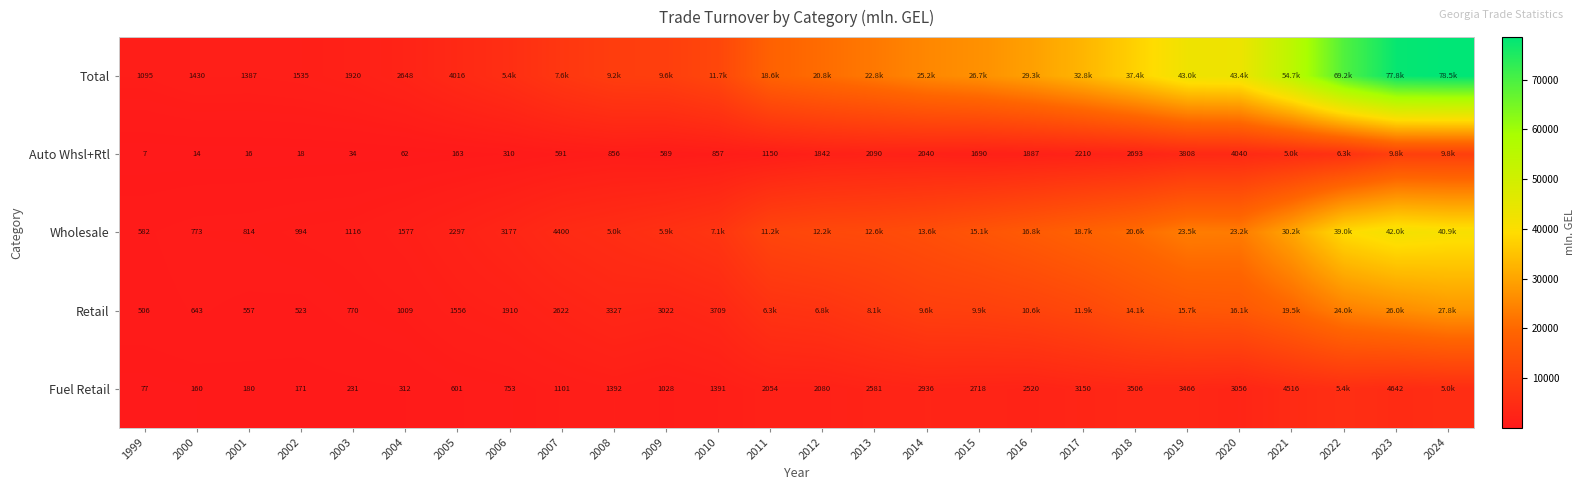

What is the difference between the highest and lowest values at 2004?

2586.0